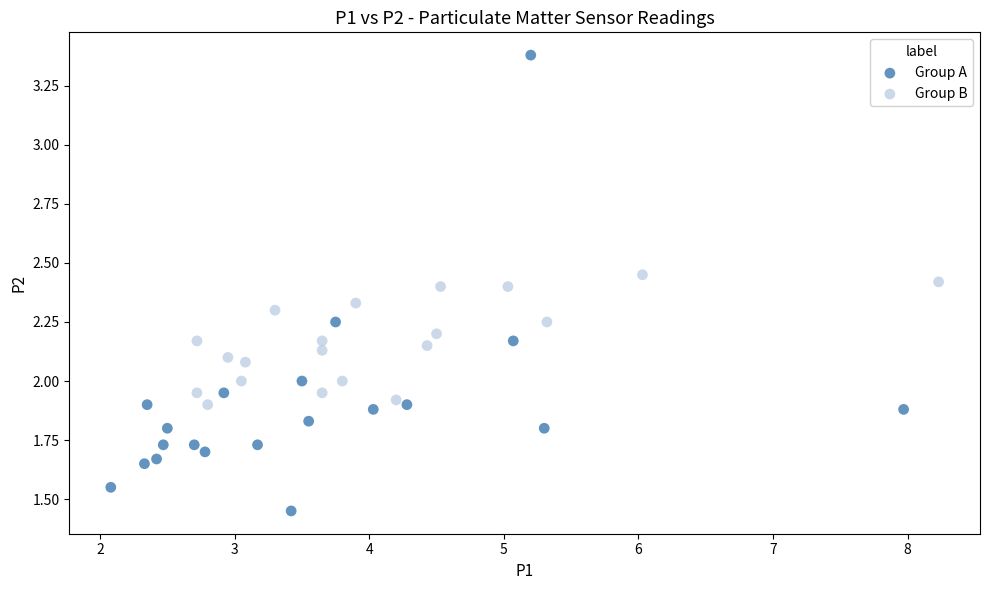

Which series contains the highest Y value?

Group A